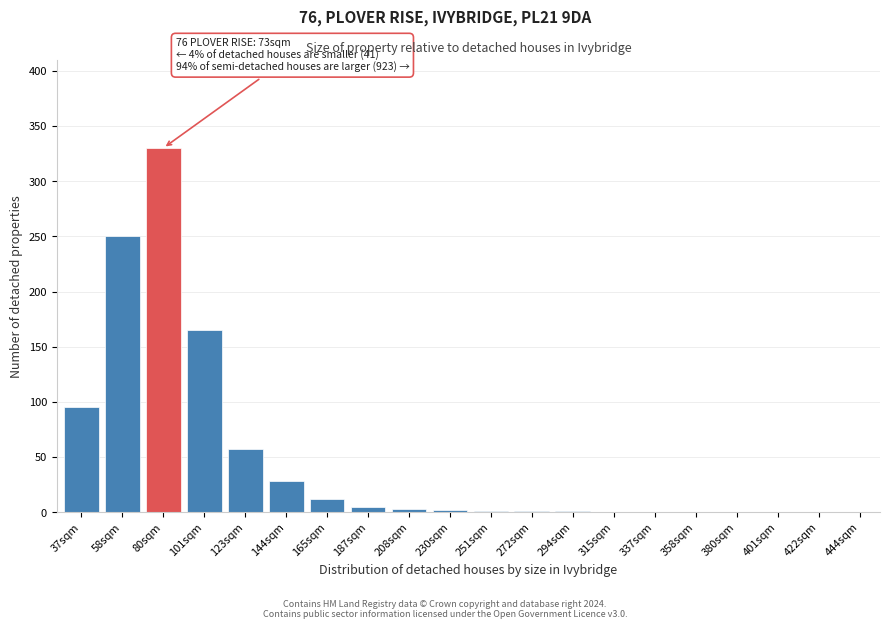

At which category does the chart reach its peak across all series?

80sqm